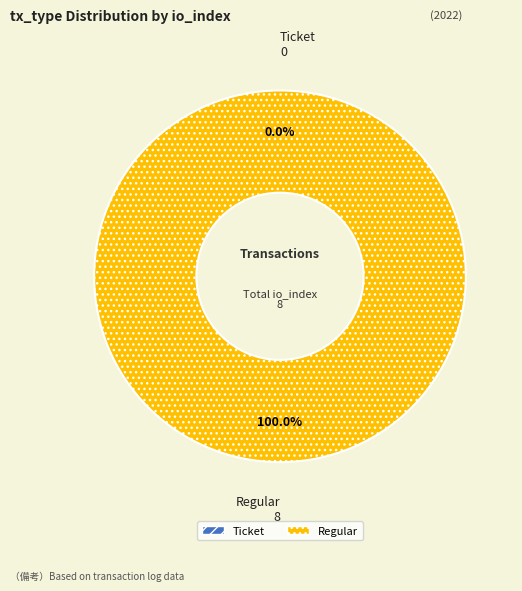

Is there any slice that represents more than half of the pie?

Yes